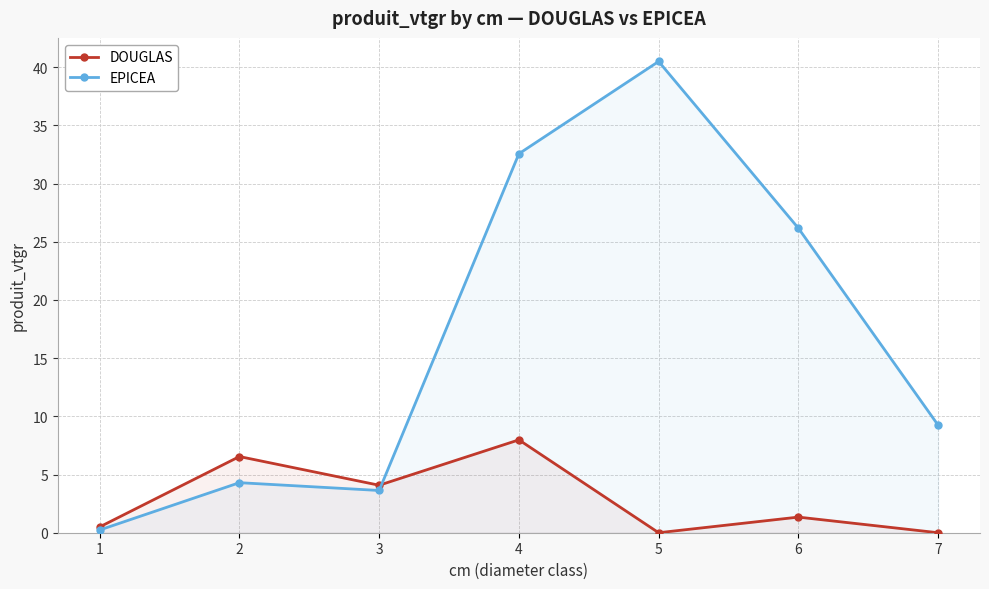

At which category is the sum across all series the highest?

4